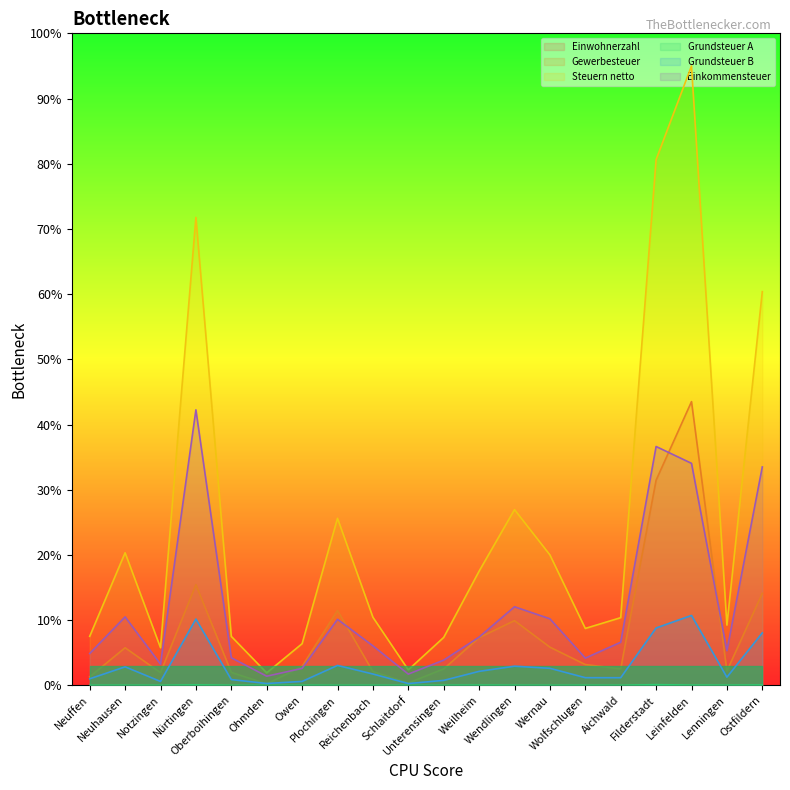

True or false: Grundsteuer A and Einkommensteuer intersect in this chart.

False